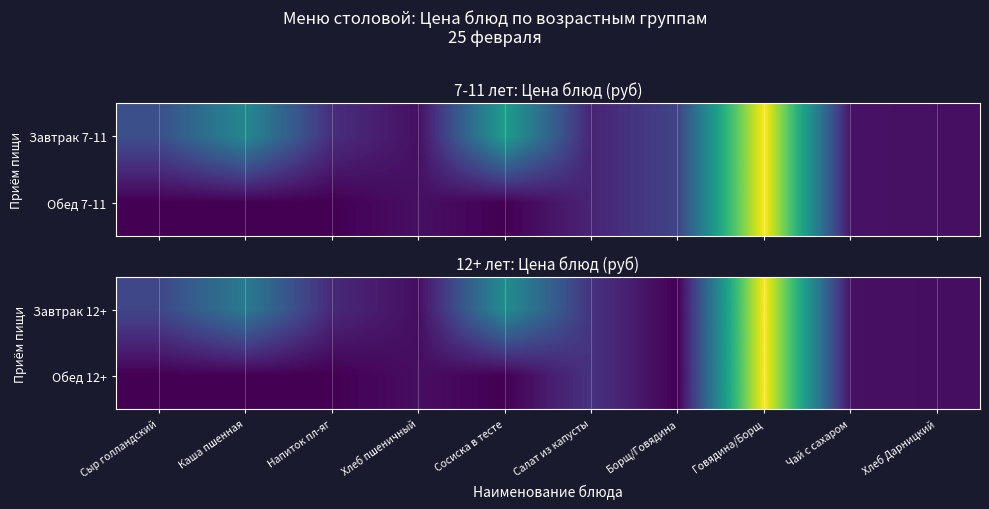

At which category is the sum across all series the highest?

Говядина/Борщ